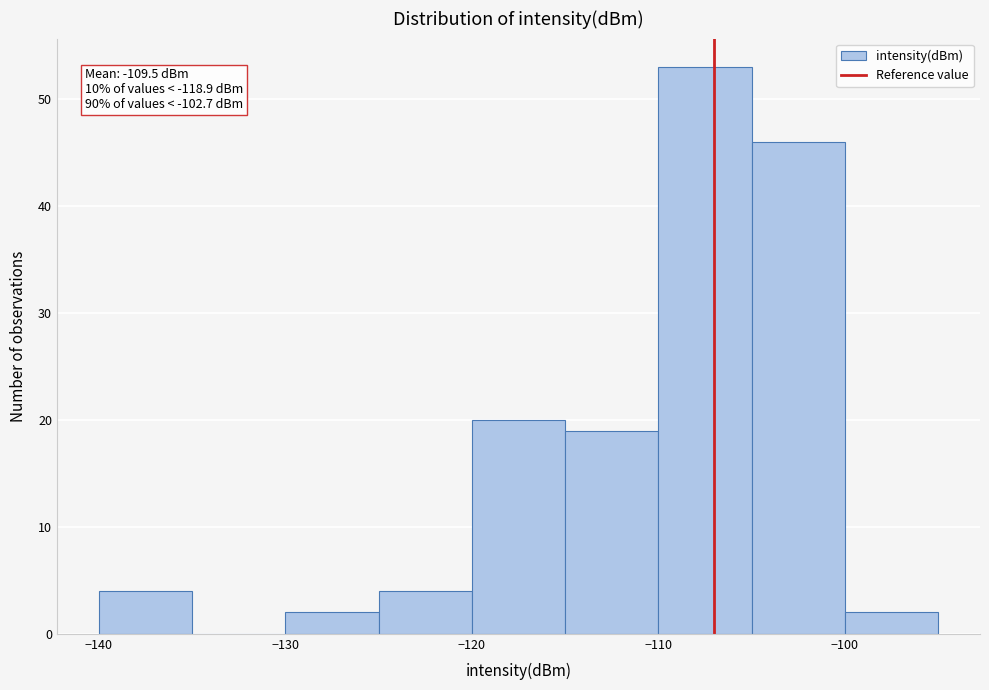

Over which range of the x-axis is the bar tallest?

-110 to -105